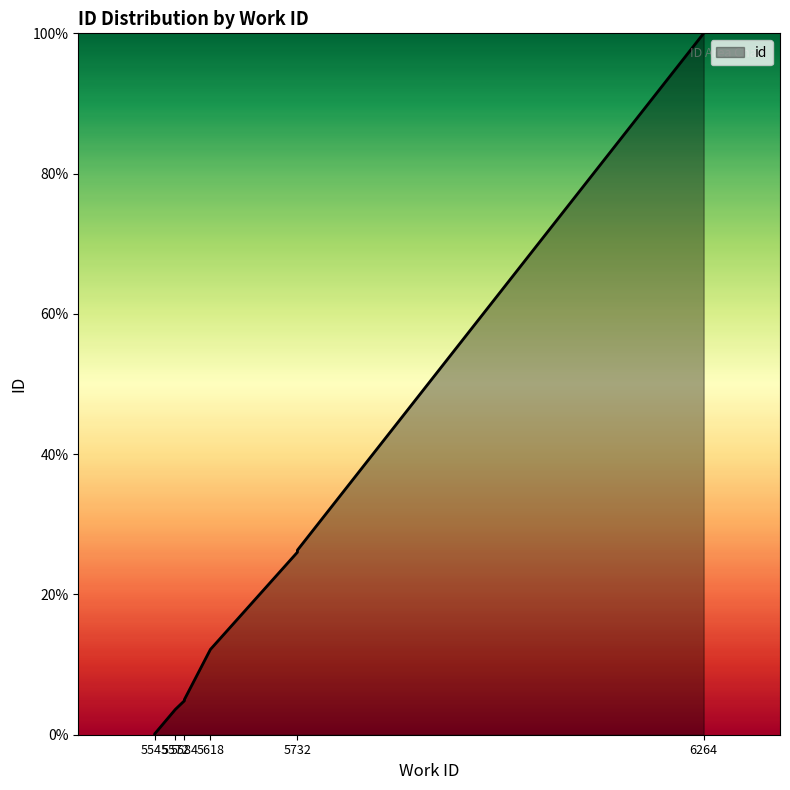

Reading right to left, what are all the values shown in this chart?

100.0	26.3	26.0	12.2	5.0	4.9	4.9	3.6	0.1	0.0